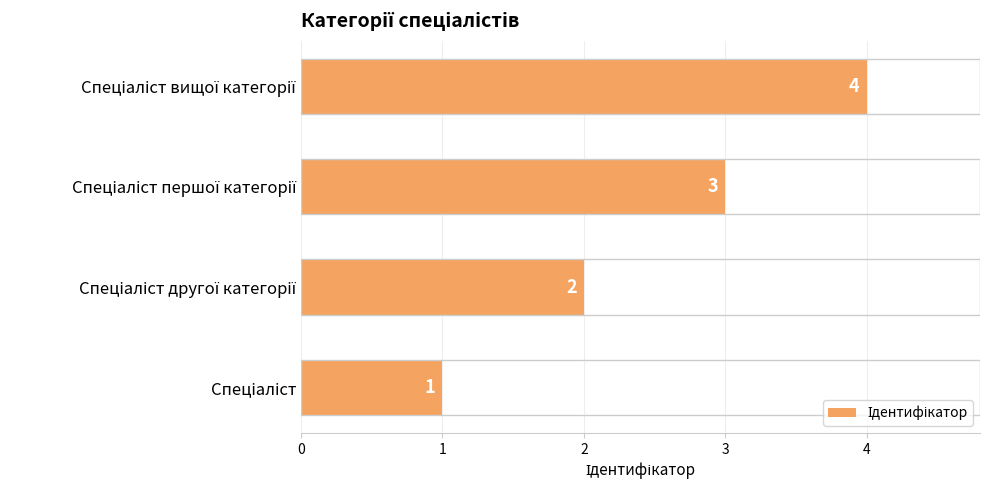

What is the maximum value shown in the chart?

4